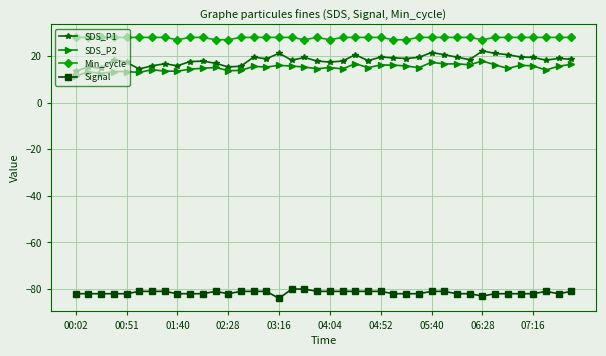

What is the greatest value displayed?

28.0